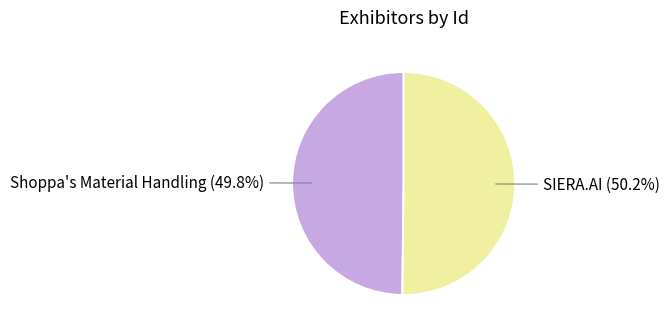

Is there any slice that represents more than half of the pie?

Yes